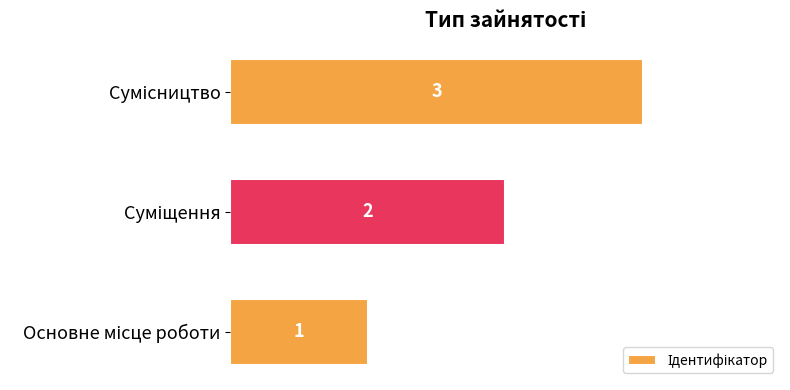

Count the values in the range 1 to 3.

3